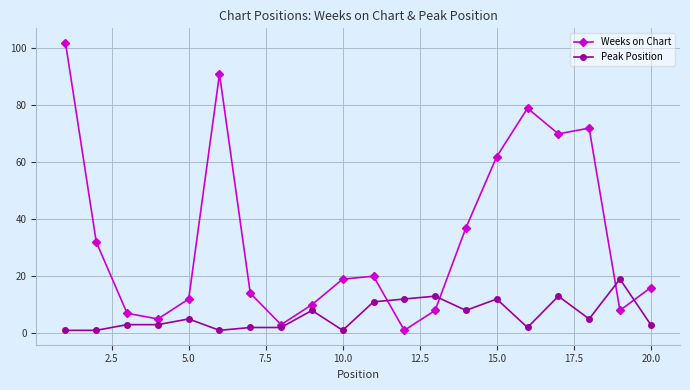

How many lines are shown in the chart?

2